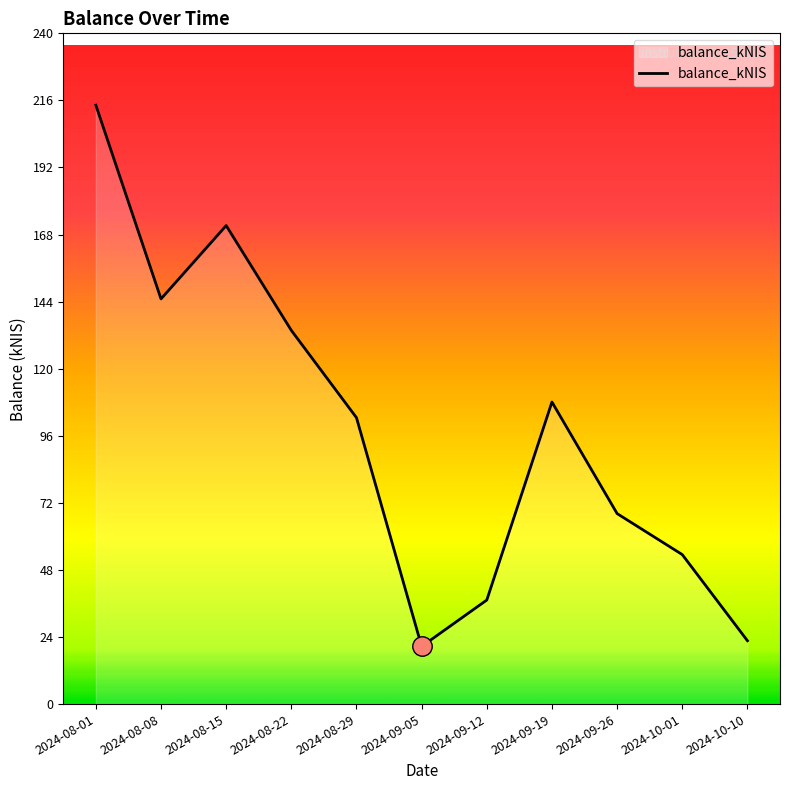

What position from the right is 2024-09-12?

5